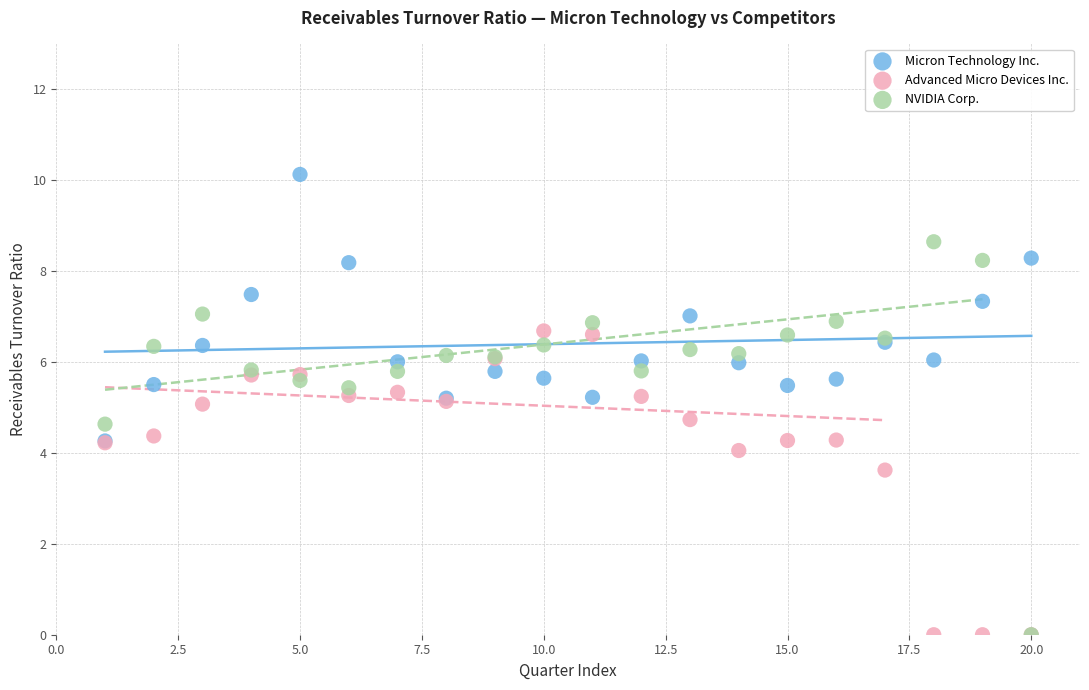

In the Advanced Micro Devices Inc. series, what Y value is closest to 3?

3.6